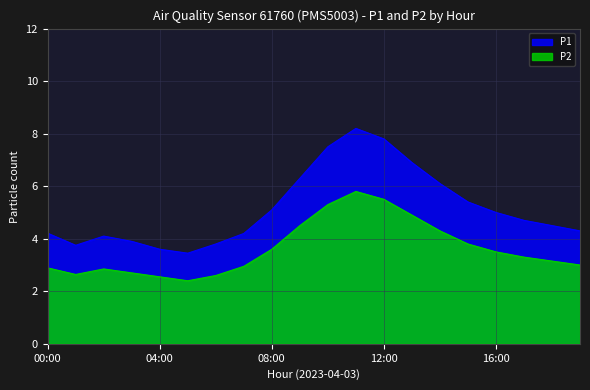

Reading left to right, what are all the values shown in this chart?

P1: 4.2	3.8	4.1	3.9	3.6	3.5	3.8	4.2	5.1	6.3	7.5	8.2	7.8	6.9	6.1	5.4	5.0	4.7	4.5	4.3
P2: 2.9	2.6	2.9	2.7	2.5	2.4	2.6	3.0	3.6	4.5	5.3	5.8	5.5	4.9	4.3	3.8	3.5	3.3	3.1	3.0